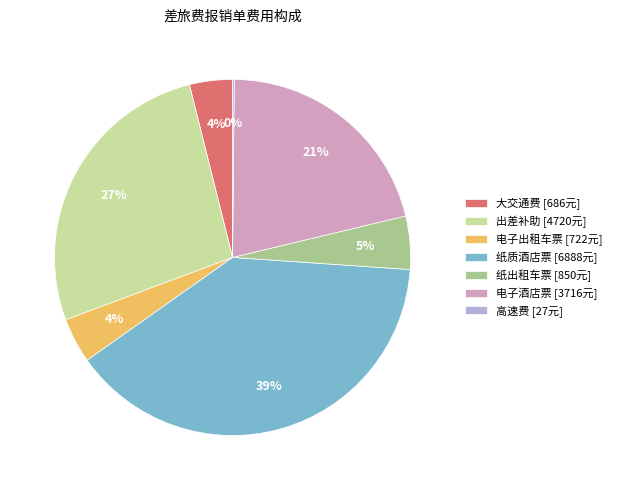

Combined, do 大交通费 [686元] and 电子酒店票 [3716元] account for over 50%?

No